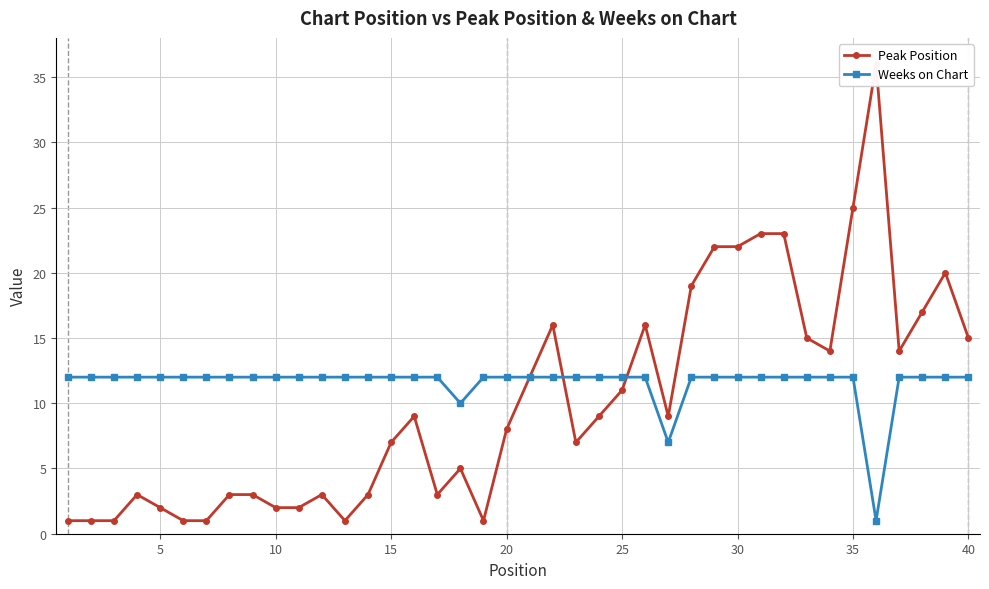

What is the highest value of the Weeks on Chart series?

12